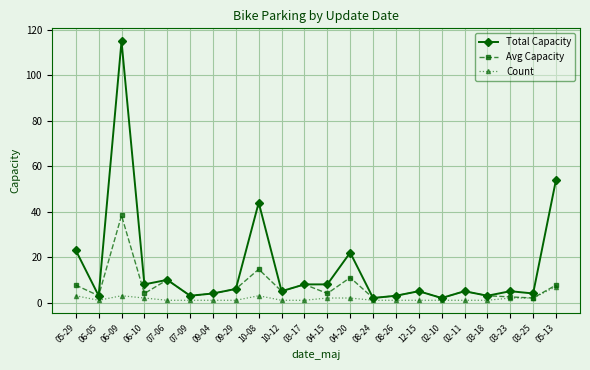

What is the lowest value of the Total Capacity series?

2.0